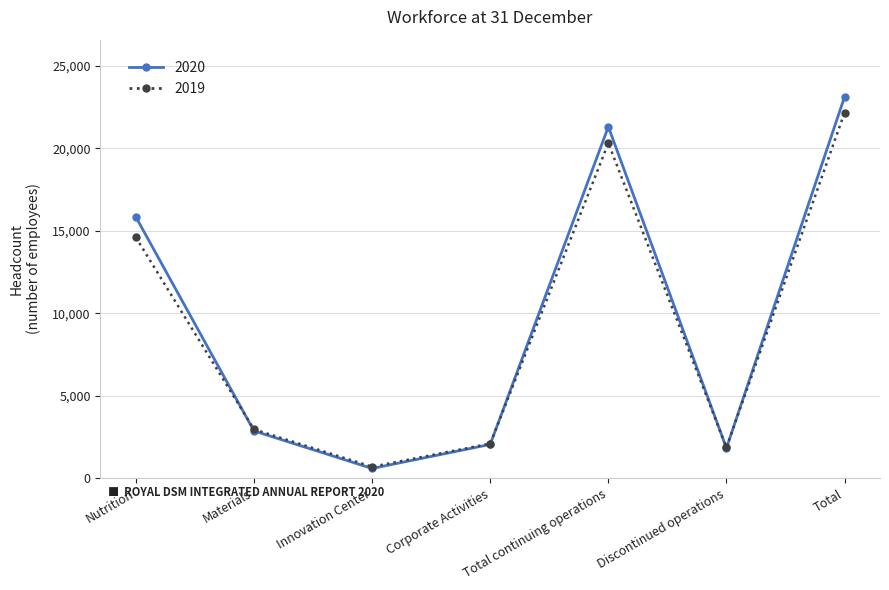

Rank the categories by 2020 value from highest to lowest.

Total, Total continuing operations, Nutrition, Materials, Corporate Activities, Discontinued operations, Innovation Center